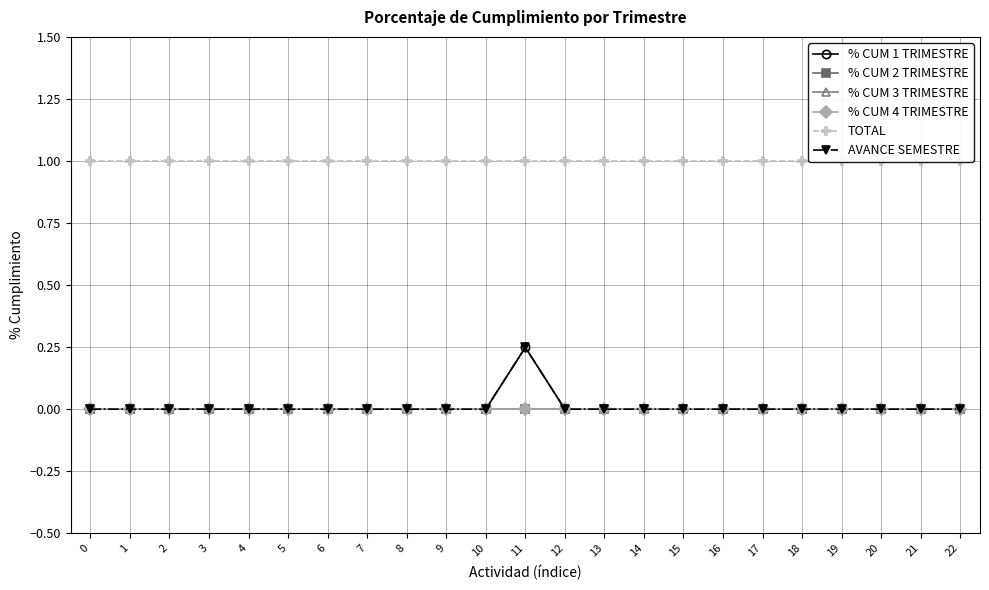

Reading left to right, what are all the values shown in this chart?

% CUM 1 TRIMESTRE: 0.0	0.0	0.0	0.0	0.0	0.0	0.0	0.0	0.0	0.0	0.0	0.2	0.0	0.0	0.0	0.0	0.0	0.0	0.0	0.0	0.0	0.0	0.0
% CUM 2 TRIMESTRE: 0.0	0.0	0.0	0.0	0.0	0.0	0.0	0.0	0.0	0.0	0.0	0.0	0.0	0.0	0.0	0.0	0.0	0.0	0.0	0.0	0.0	0.0	0.0
% CUM 3 TRIMESTRE: 0.0	0.0	0.0	0.0	0.0	0.0	0.0	0.0	0.0	0.0	0.0	0.0	0.0	0.0	0.0	0.0	0.0	0.0	0.0	0.0	0.0	0.0	0.0
% CUM 4 TRIMESTRE: 0.0	0.0	0.0	0.0	0.0	0.0	0.0	0.0	0.0	0.0	0.0	0.0	0.0	0.0	0.0	0.0	0.0	0.0	0.0	0.0	0.0	0.0	0.0
TOTAL: 1.0	1.0	1.0	1.0	1.0	1.0	1.0	1.0	1.0	1.0	1.0	1.0	1.0	1.0	1.0	1.0	1.0	1.0	1.0	1.0	1.0	1.0	1.0
AVANCE SEMESTRE: 0.0	0.0	0.0	0.0	0.0	0.0	0.0	0.0	0.0	0.0	0.0	0.2	0.0	0.0	0.0	0.0	0.0	0.0	0.0	0.0	0.0	0.0	0.0